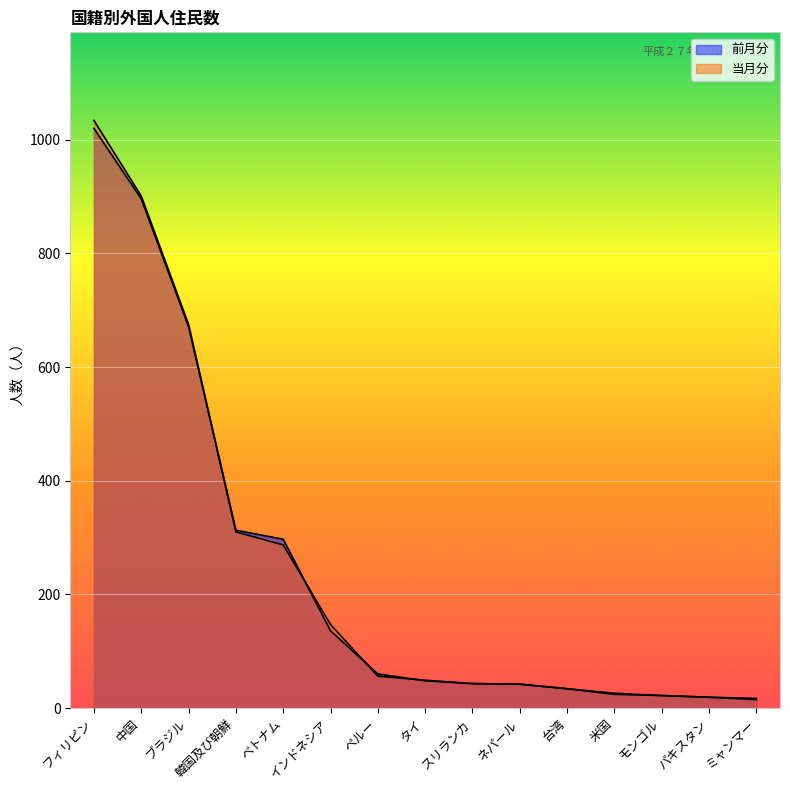

Rank the series by their average value, from lowest to highest.

前月分, 当月分